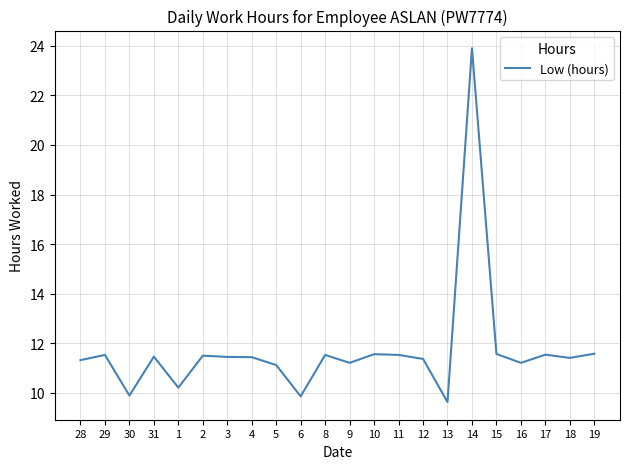

What is the difference between the second highest and second lowest values?

1.7